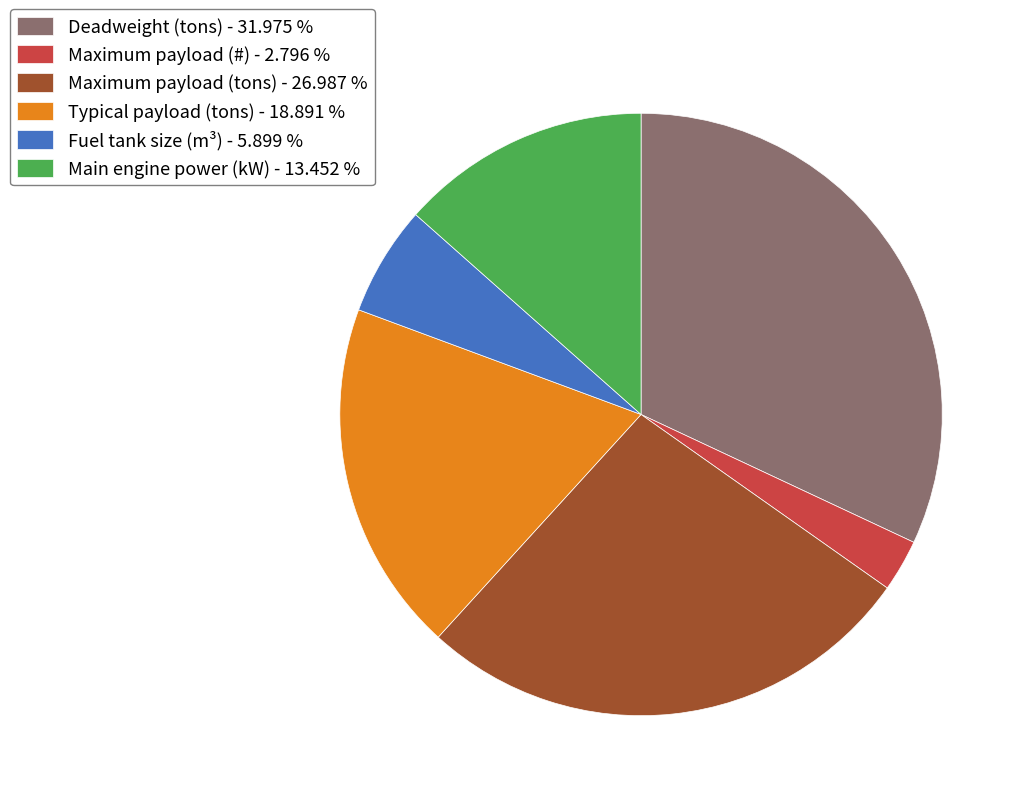

Is it true that Maximum payload (tons) is 27% of the pie?

True